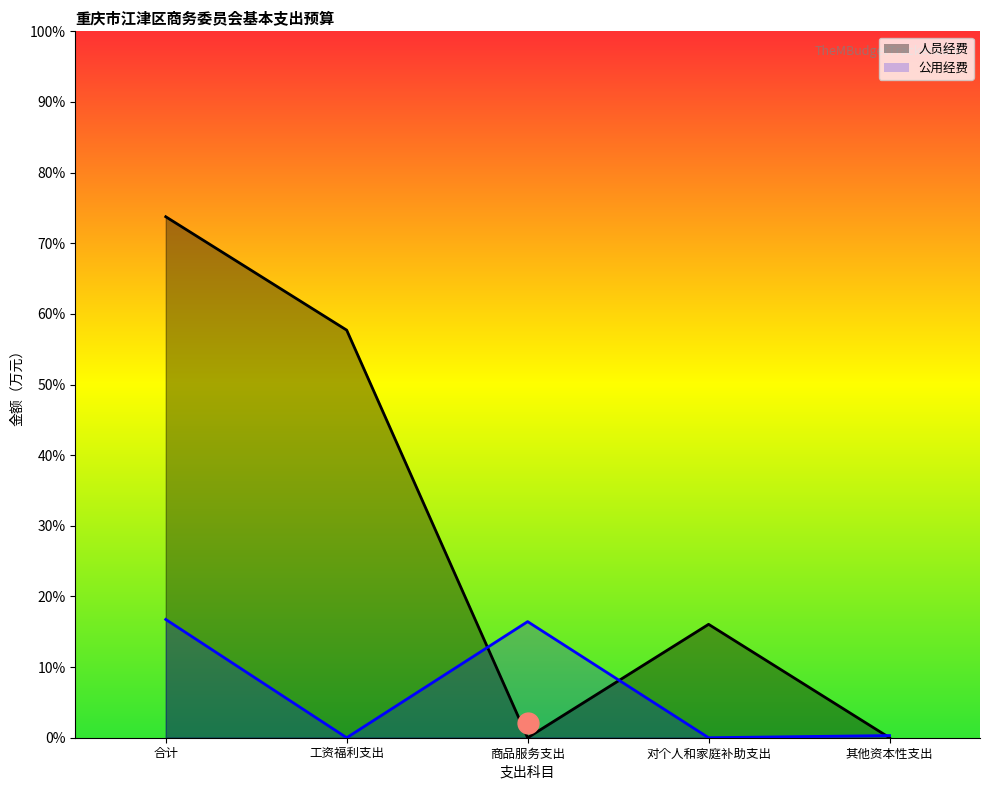

Reading left to right, list all the values displayed in this chart.

人员经费: 958.8	750.1	0.0	208.7	0.0
公用经费: 217.7	0.0	213.7	0.0	4.0